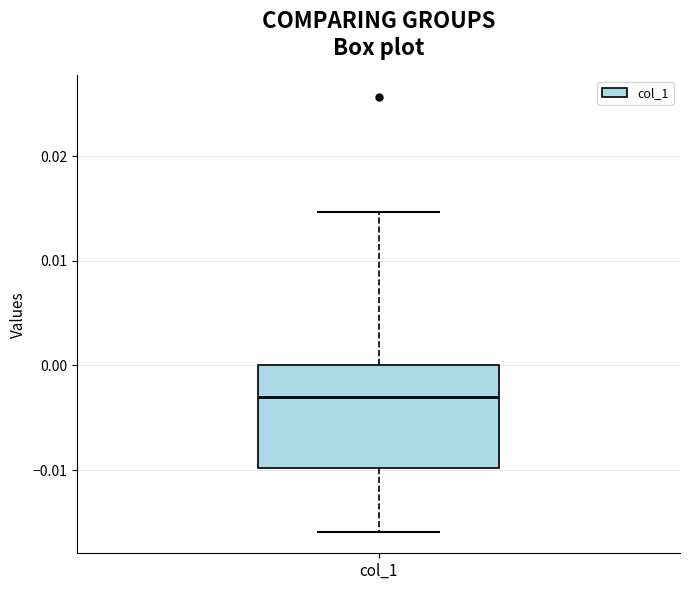

Read this box plot against the y-axis: the position of the median line, the range covered by the box, and the ends of both whiskers. The values are not printed on the chart, so give them approximately, as read against the axis.

median -0.003, box -0.010 to 0.000, whiskers -0.016 to 0.015